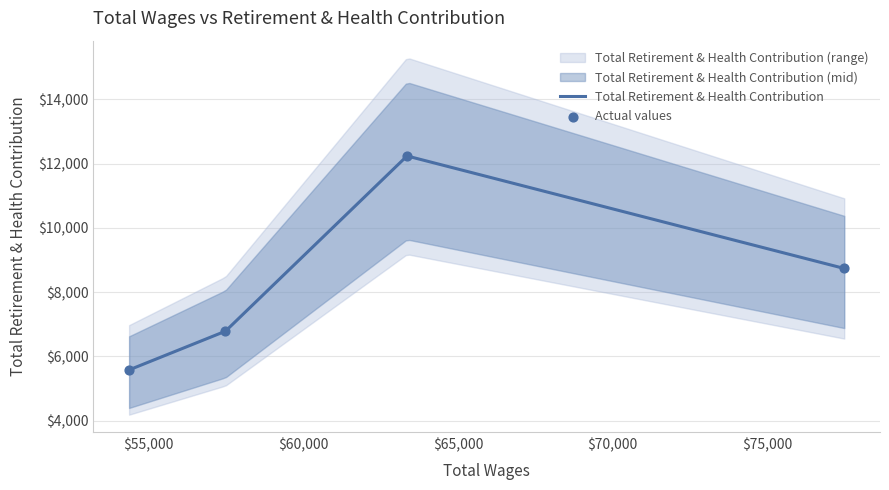

What is the ratio of the value at 54362.0 to the value at 77497.0?

0.6